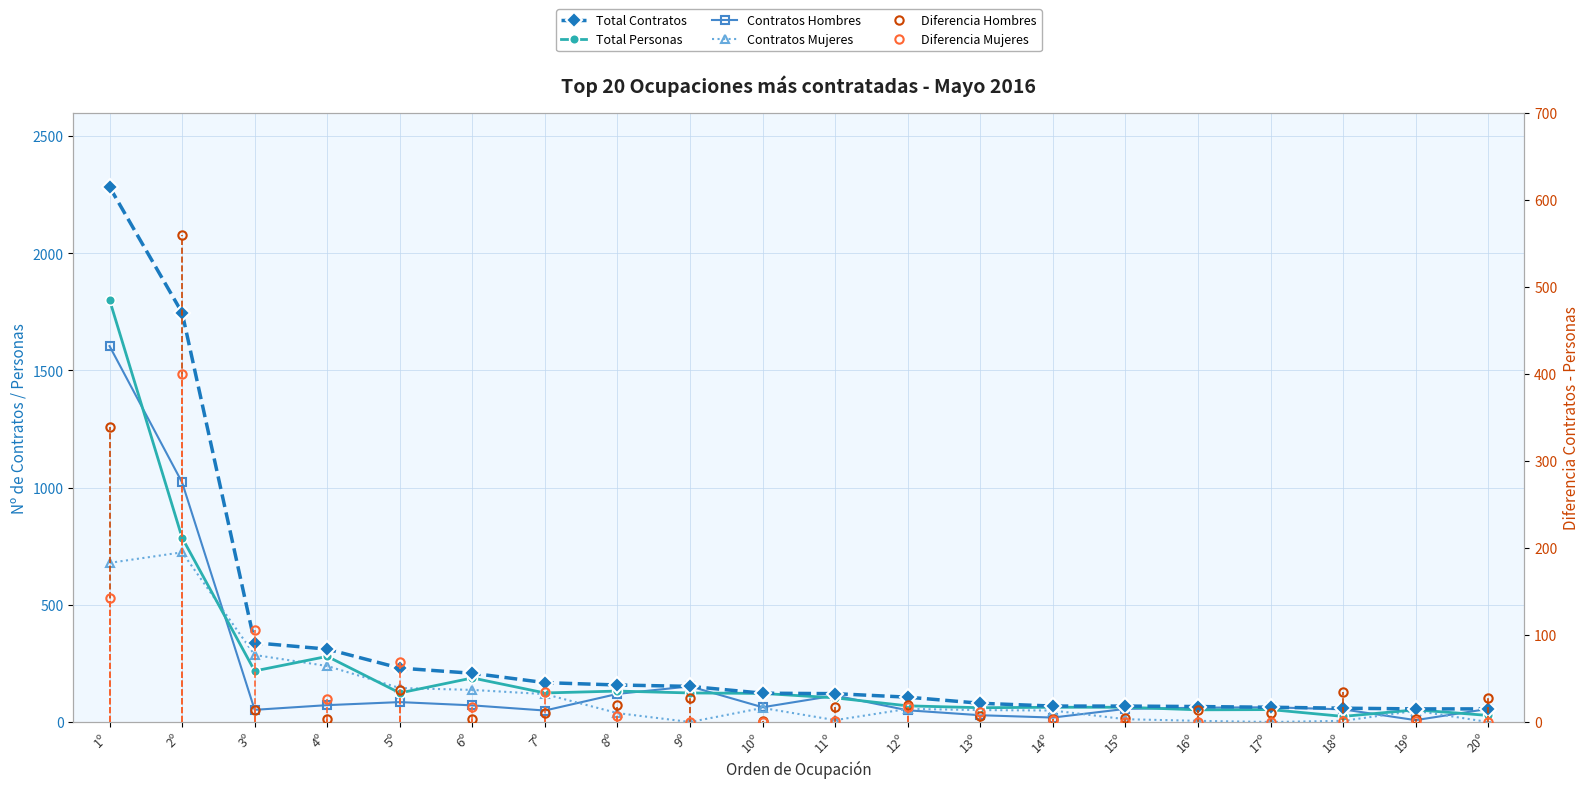

Count the number of categories in the chart.

20